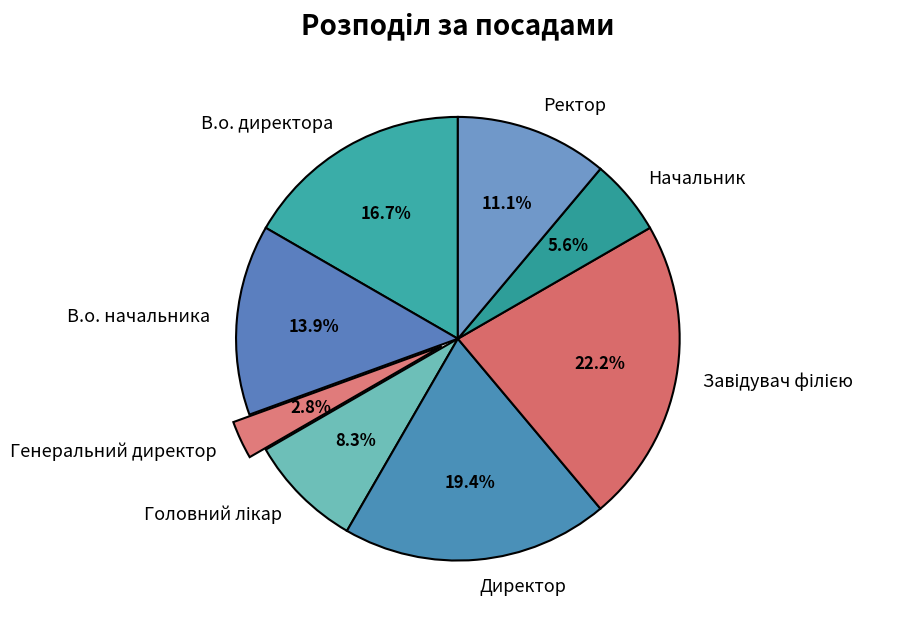

Is the sum of Генеральний директор and Начальник greater than half?

No